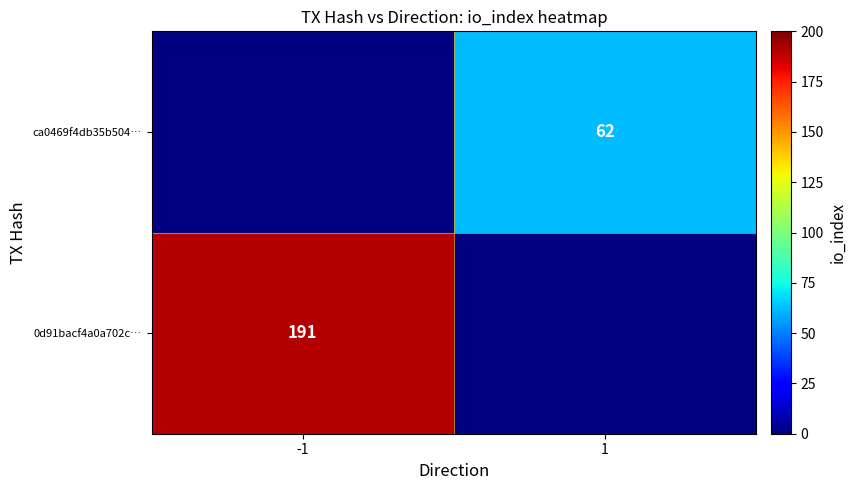

The ca0469f4db35b504… series shows 62 at 1. True or false?

True